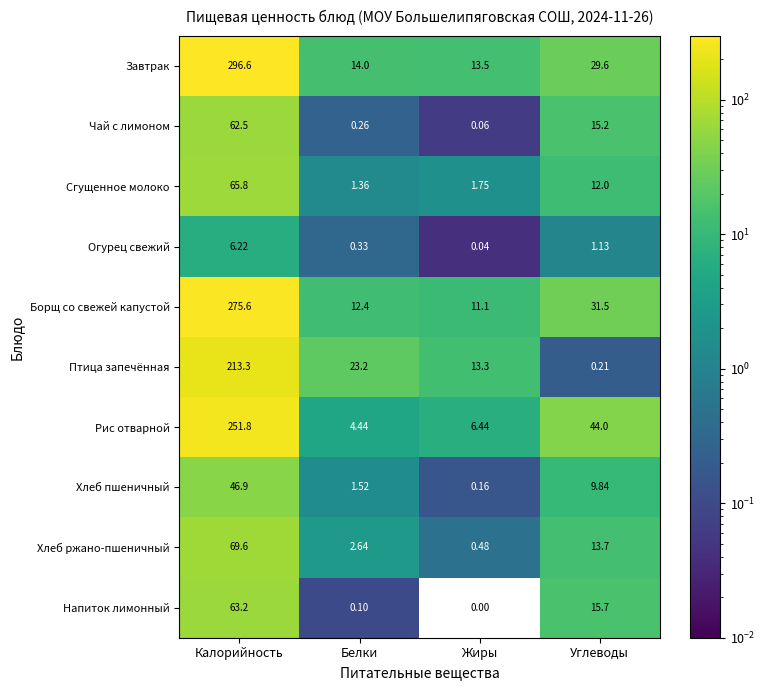

Which category has the highest value across all series?

Калорийность